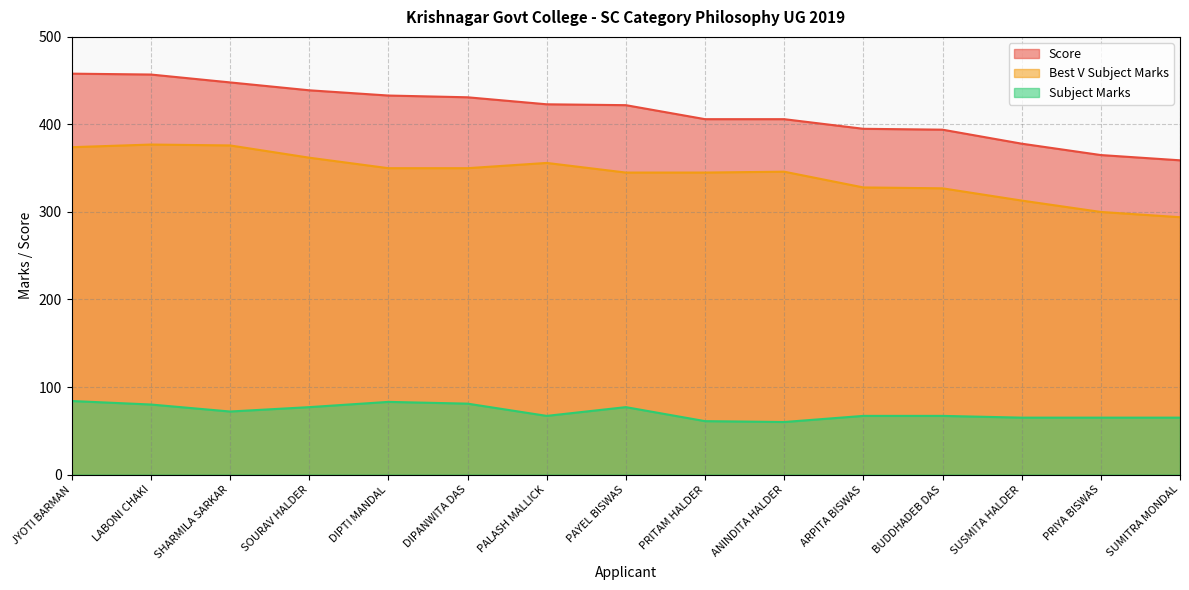

Reading left to right, what are all the values shown in this chart?

Score: 458	457	448	439	433	431	423	422	406	406	395	394	378	365	359
Best V Subject Marks: 374	377	376	362	350	350	356	345	345	346	328	327	313	300	294
Subject Marks: 84	80	72	77	83	81	67	77	61	60	67	67	65	65	65